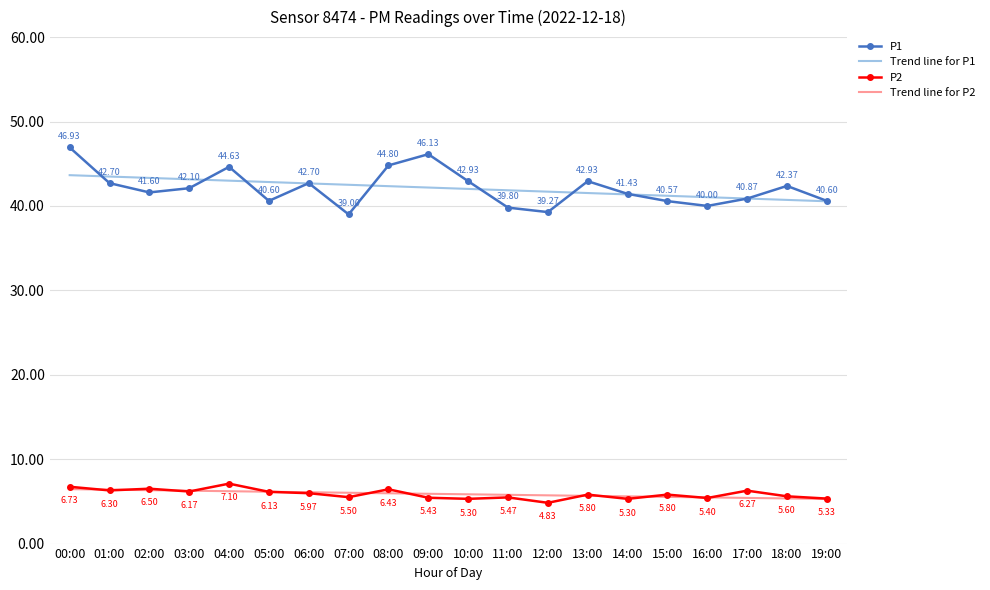

Which series has the widest spread of values?

P1